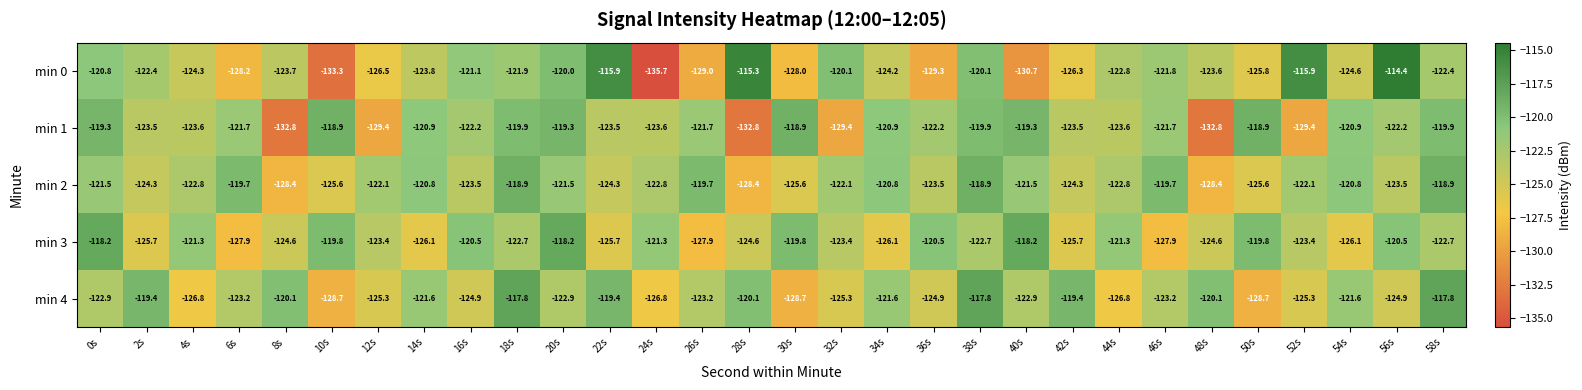

What is the maximum value for min 0?

-114.4